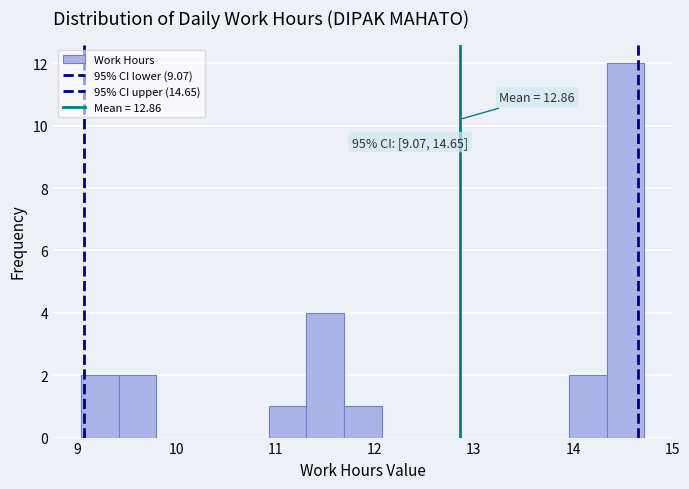

Around what value on the x-axis is the tallest bar? Give the approximate position of its centre, as read against the axis.

14.5